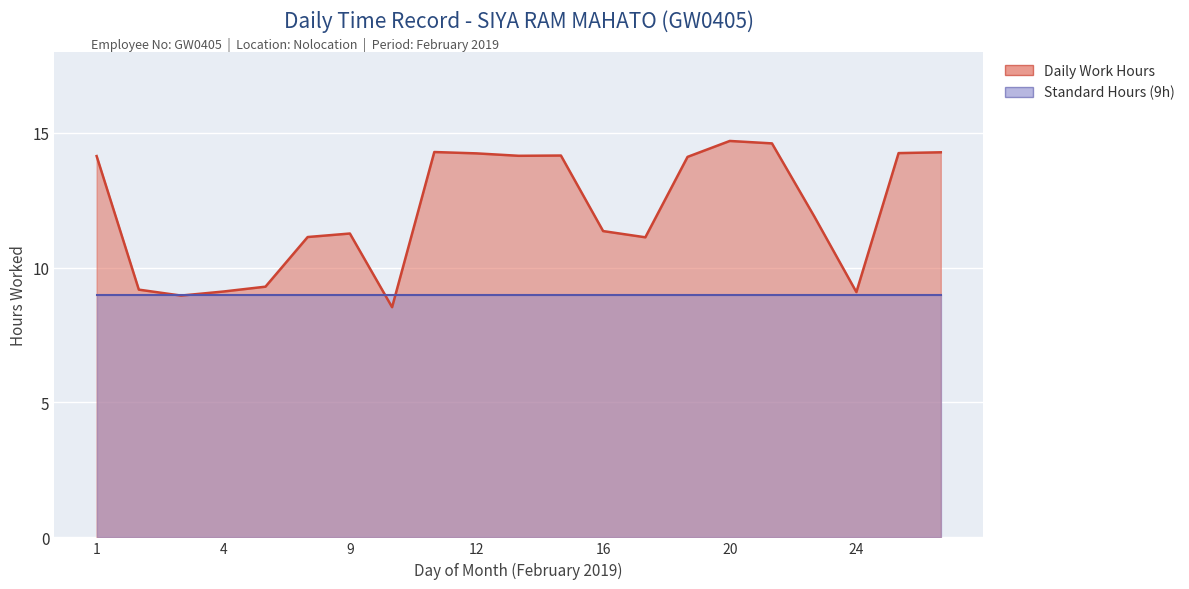

What is the minimum value shown in the chart?

8.5